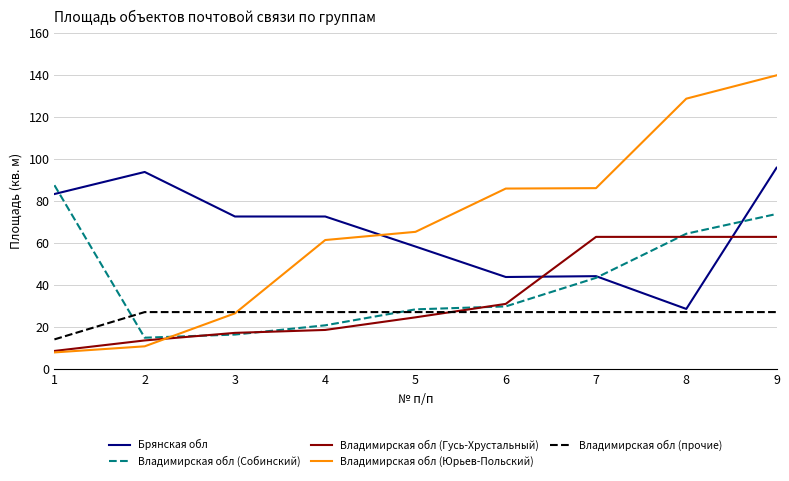

Which series changed the most between 4 and 6?

Брянская обл